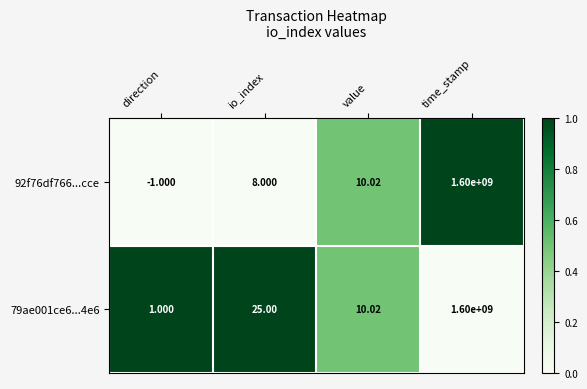

Which label corresponds to the smallest value in the chart?

direction